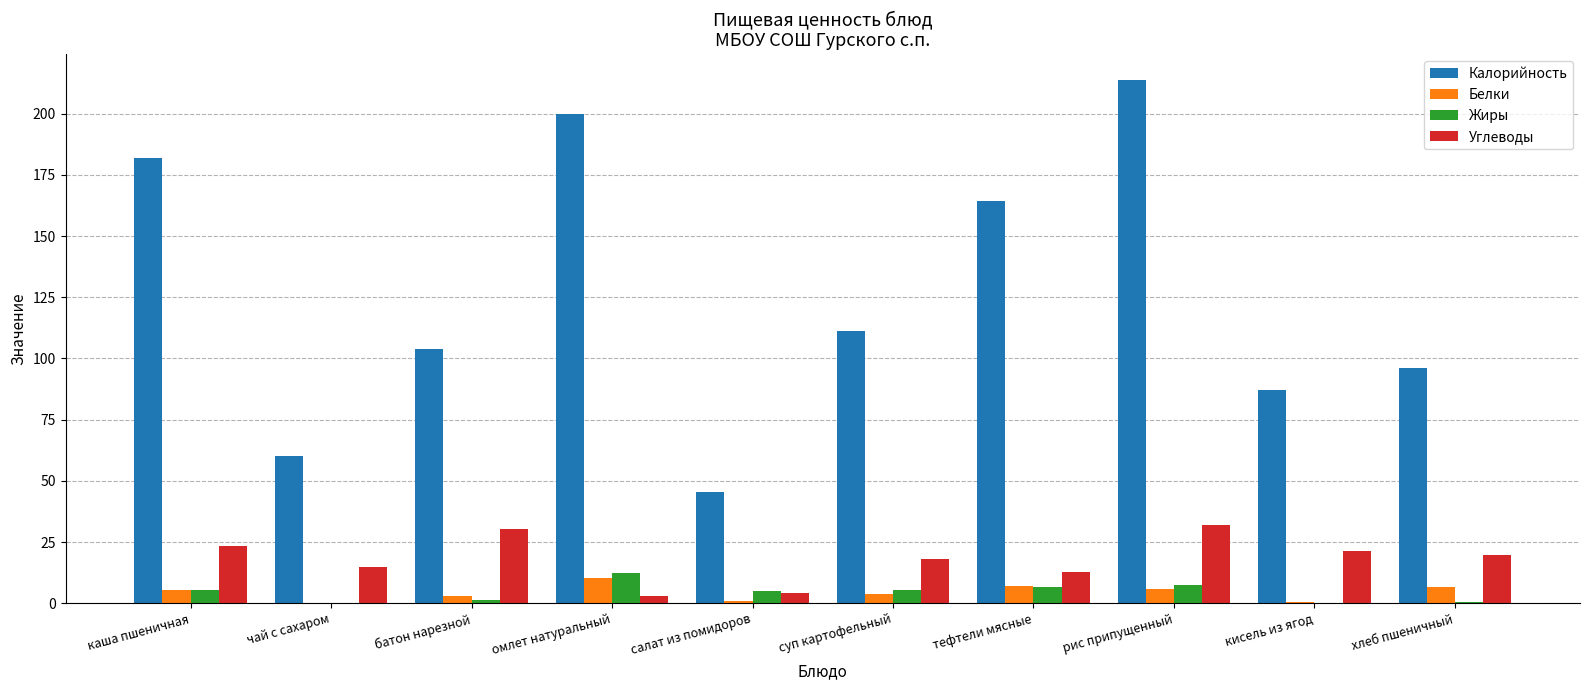

How many groups of bars are there?

10